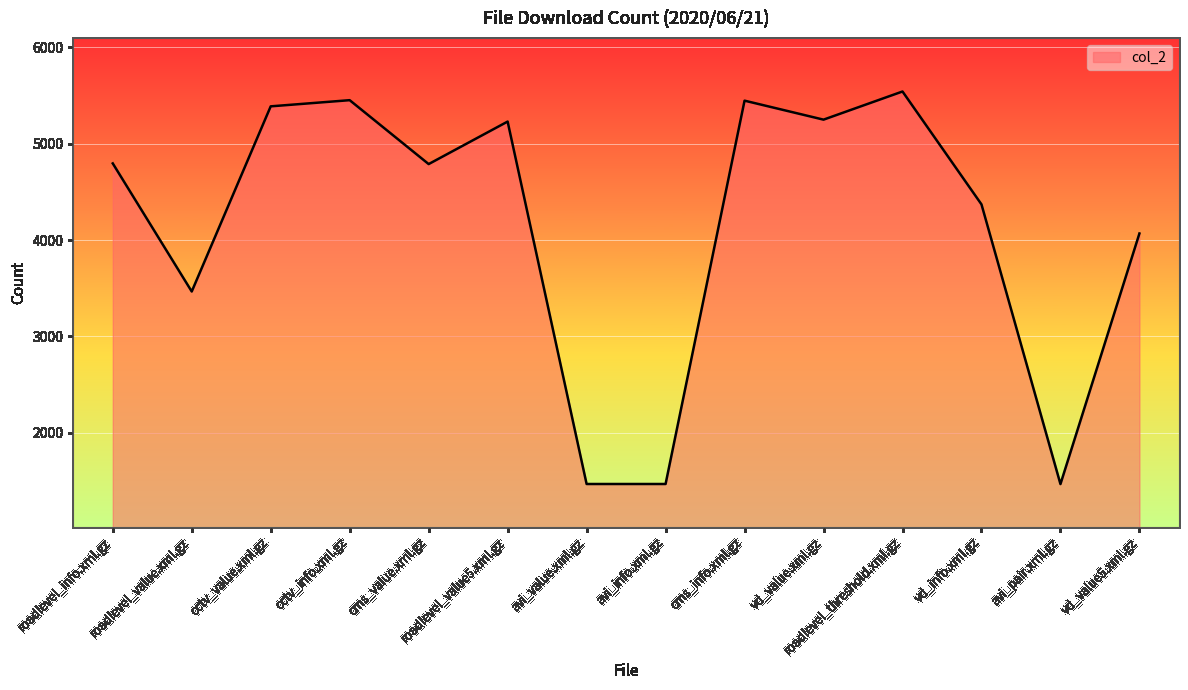

The chart shows a value of 4788 at cms_value.xml.gz. True or false?

True